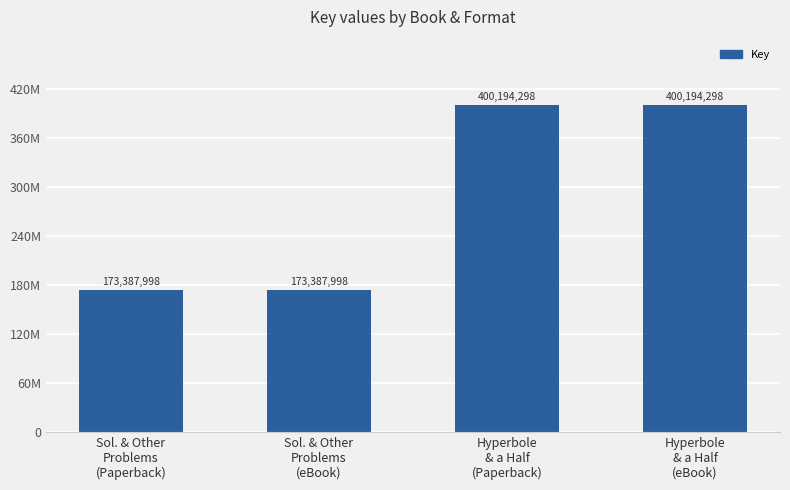

Does the chart contain any negative values?

No